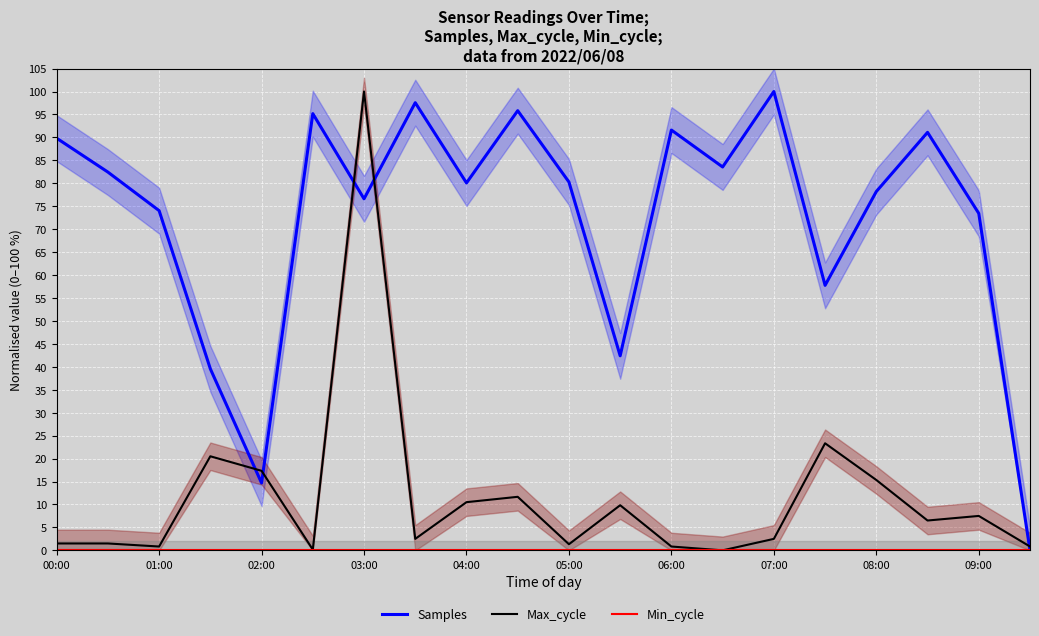

Is it true that Max_cycle equals 5.3 at 02:00?

False